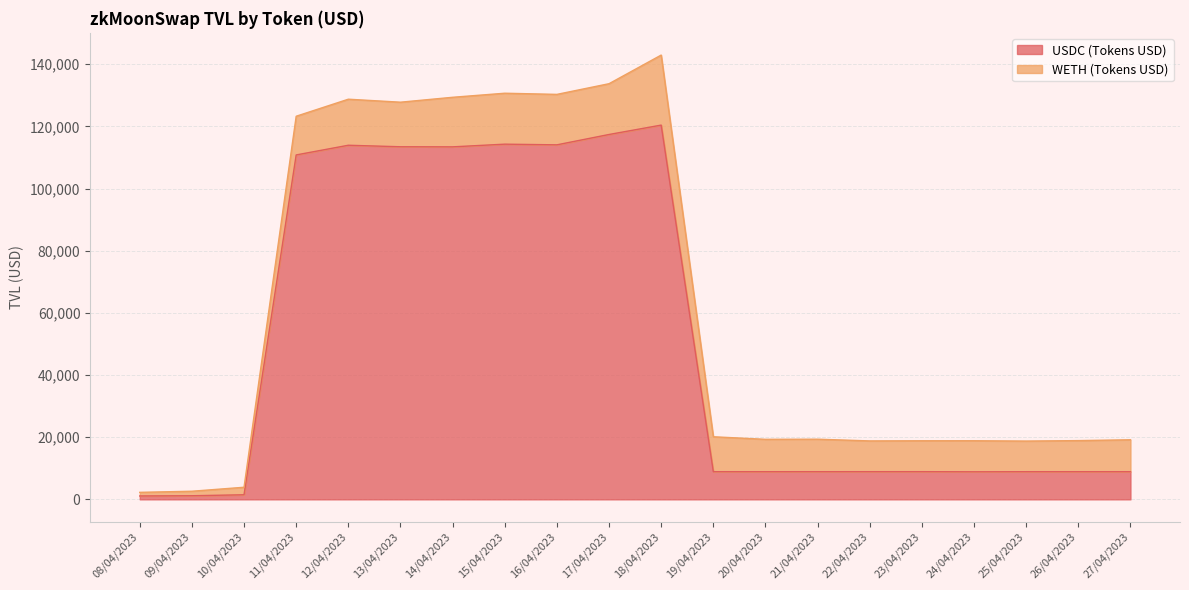

At which category does the data reach its first local valley?

14/04/2023